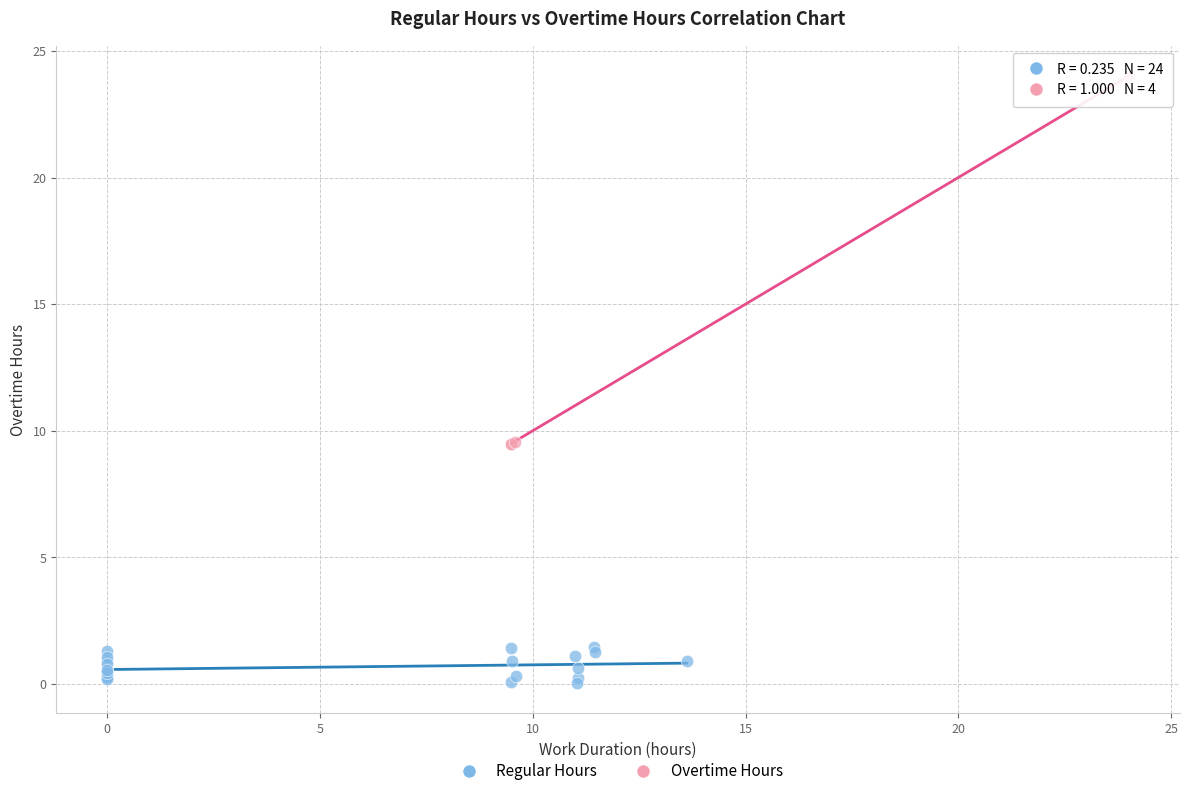

Which series has the widest spread of Y values?

Overtime Hours